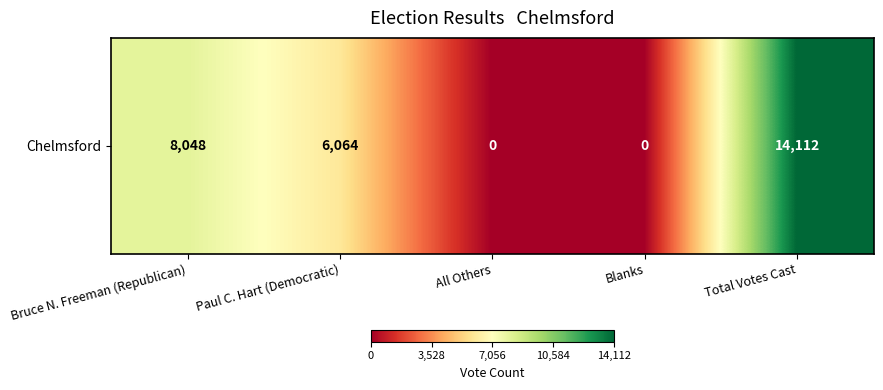

Rank the categories by value from highest to lowest.

Total Votes Cast, Bruce N. Freeman (Republican), Paul C. Hart (Democratic), All Others, Blanks